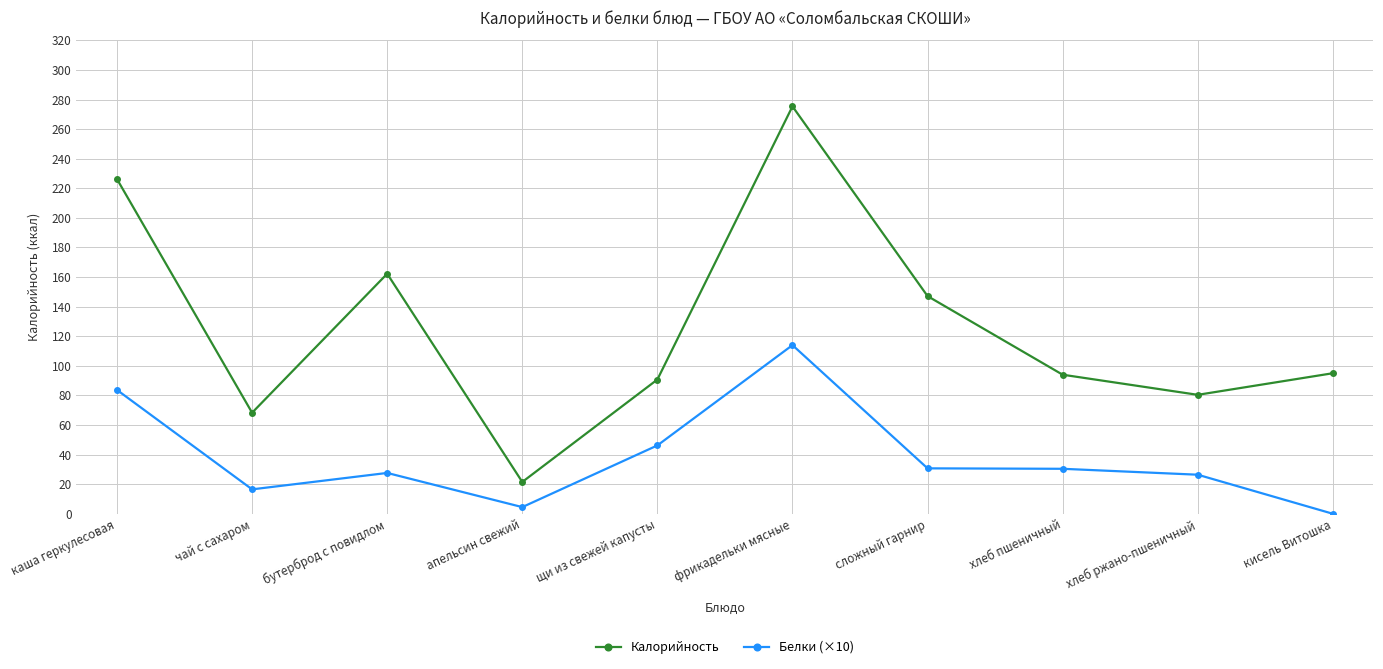

In Белки (×10), how many points are higher than both neighbors (excluding endpoints)?

2